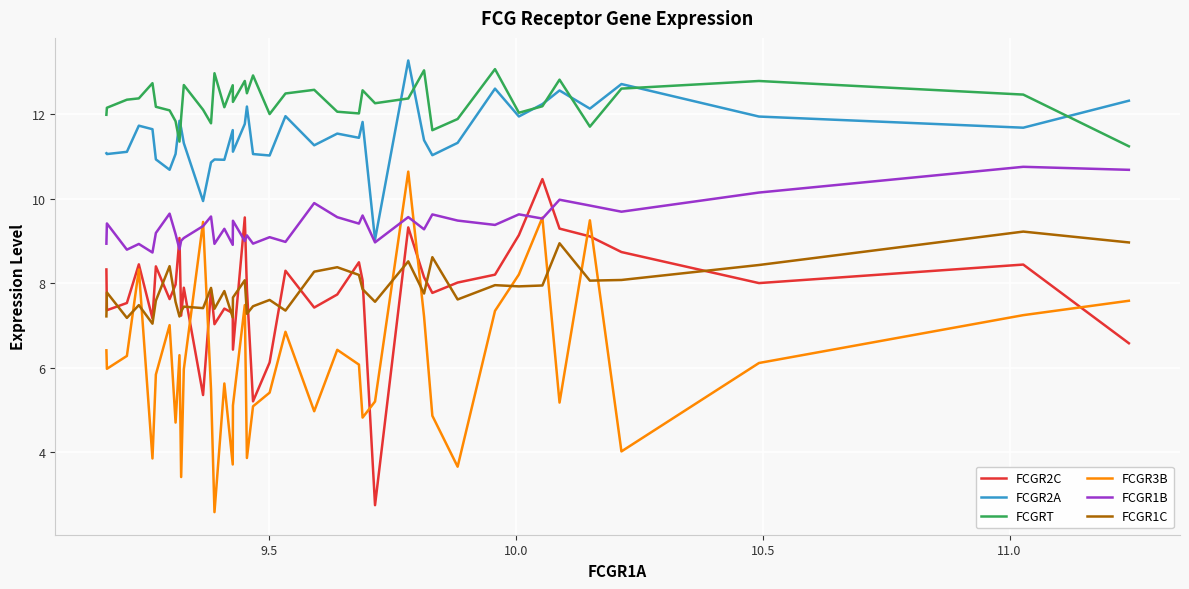

What is the maximum value for FCGR2C?

10.5